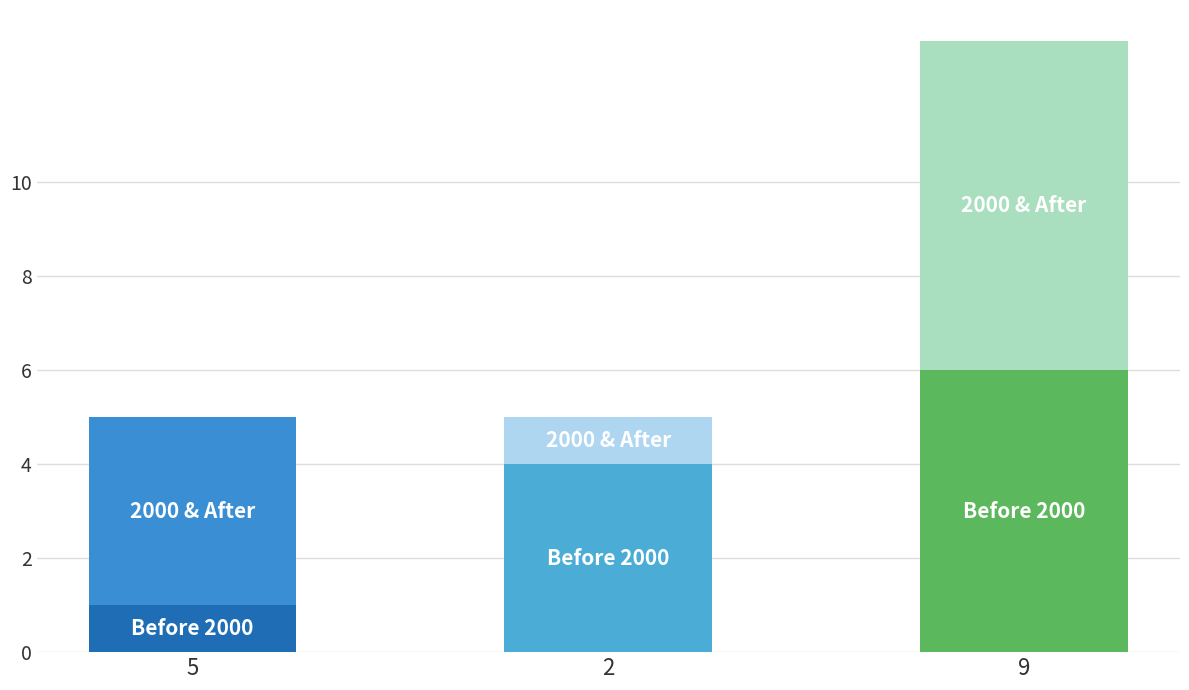

How many bars are there in total?

3